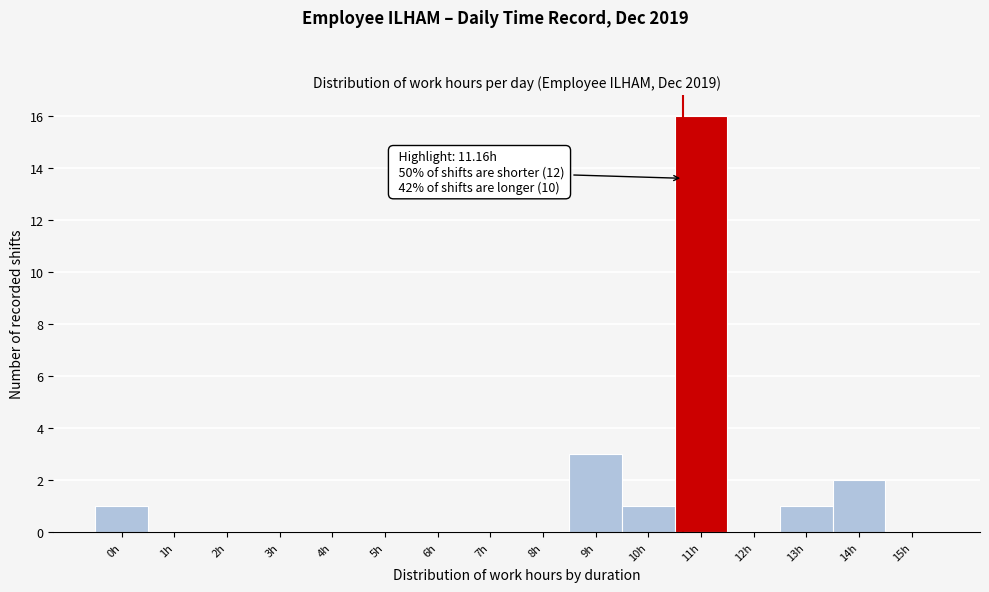

Reading left to right, what are all the values shown in this chart?

0h=1	1h=0	2h=0	3h=0	4h=0	5h=0	6h=0	7h=0	8h=0	9h=3	10h=1	11h=16	12h=0	13h=1	14h=2	15h=0